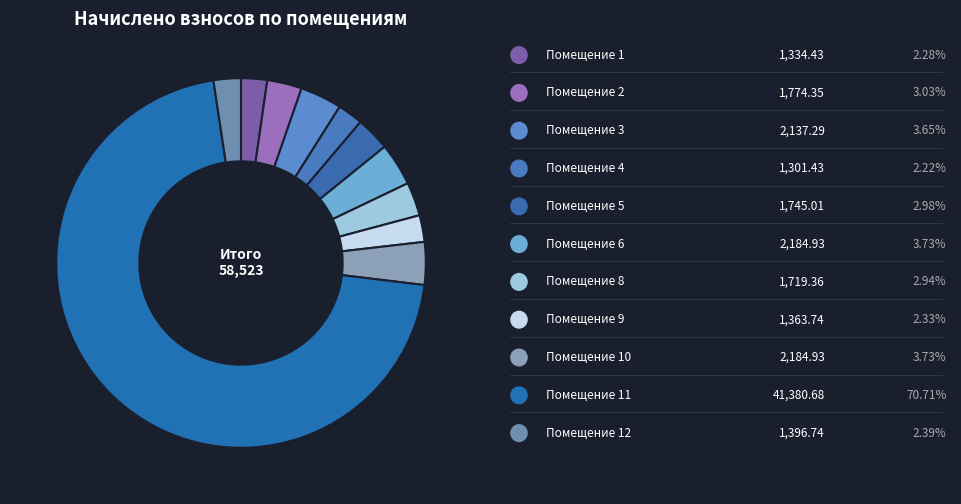

How many slices are in this pie chart?

11